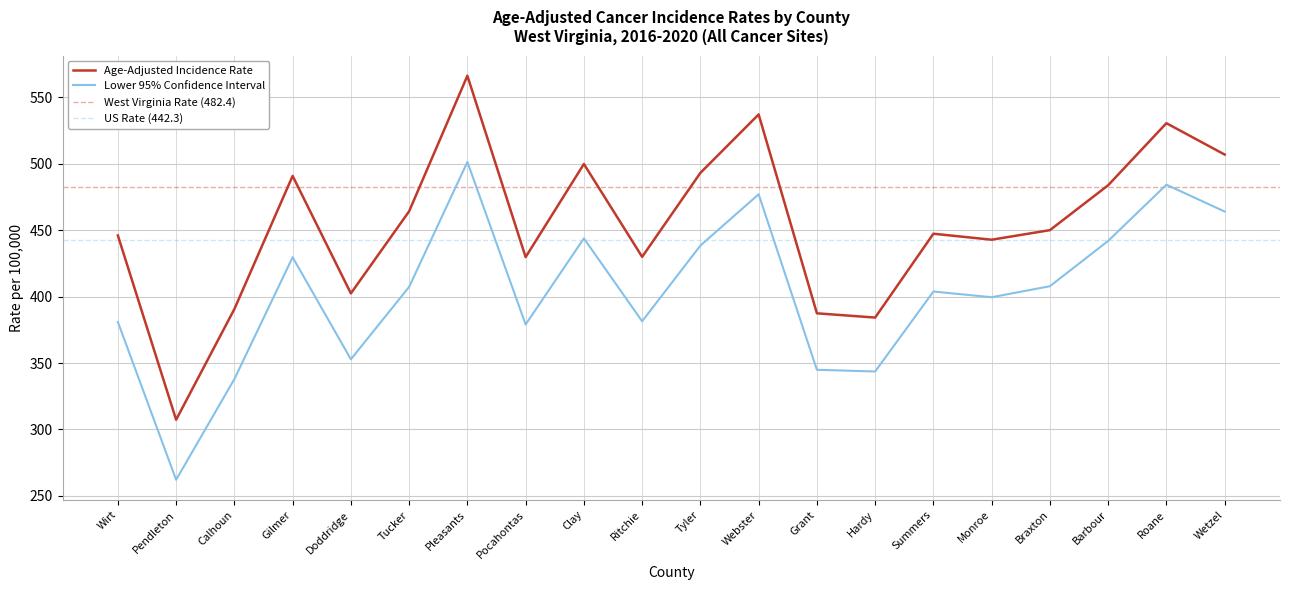

Reading left to right, list all the values displayed in this chart.

Age-Adjusted Rate: 446.0	307.3	390.6	490.8	402.4	464.2	566.2	429.7	499.8	429.9	493.1	537.1	387.4	384.2	447.3	442.8	450.0	483.8	530.5	506.9
Lower 95% CI: 380.9	262.1	337.9	429.6	352.8	407.3	501.3	379.0	443.8	381.4	438.4	477.0	344.9	343.6	403.8	399.5	407.8	441.9	484.2	464.0